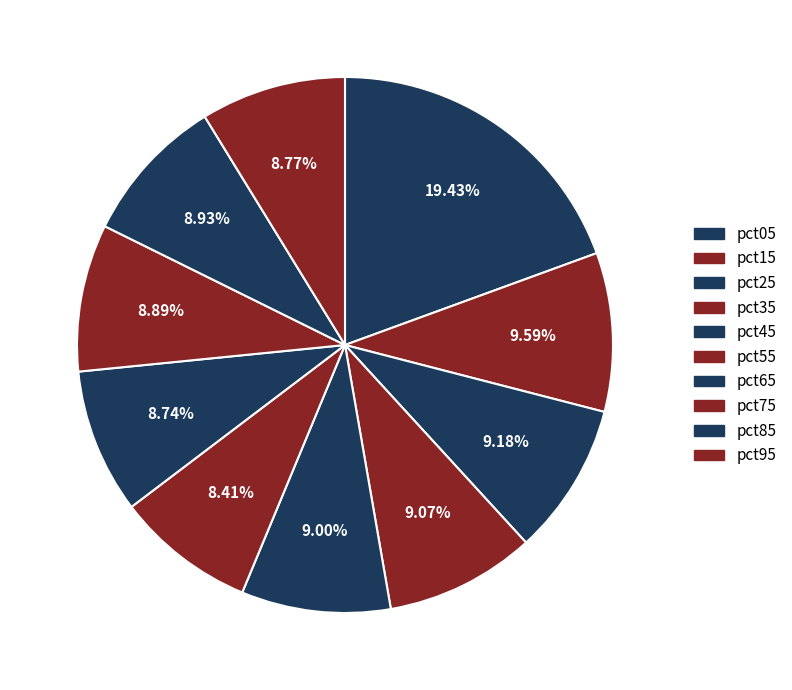

True or false: pct15 accounts for 1% of the total.

False